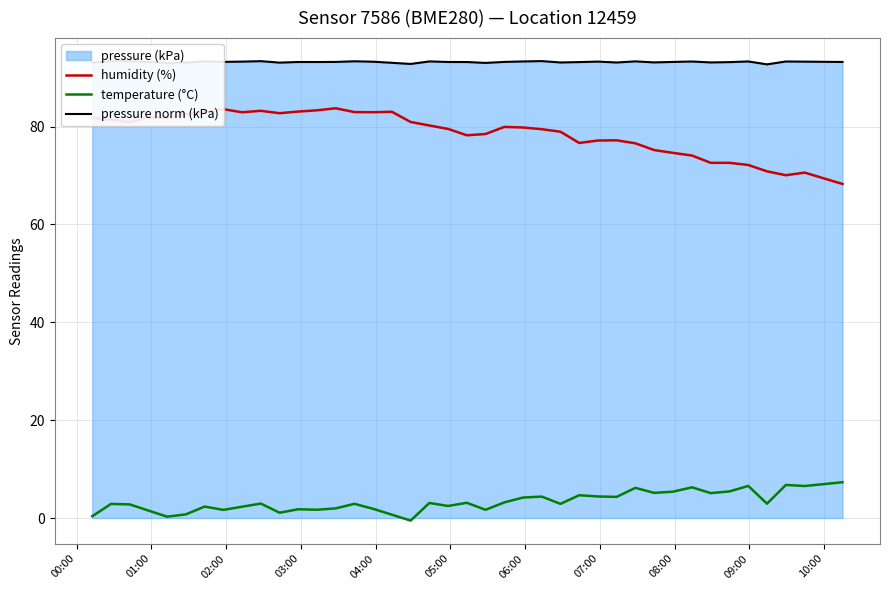

What is the minimum value for pressure norm (kPa)?

92.7